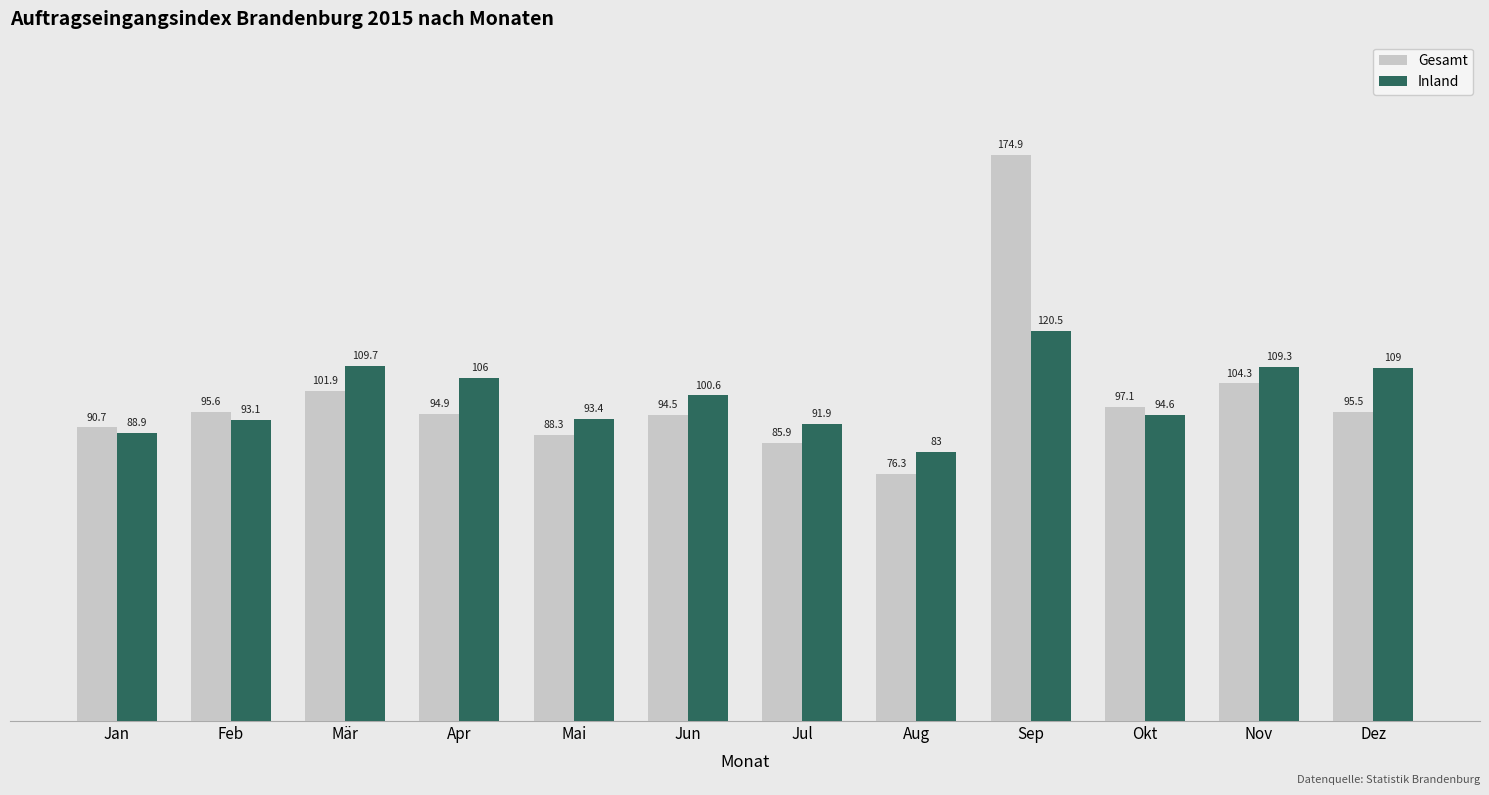

At which label does Inland reach its peak?

Sep